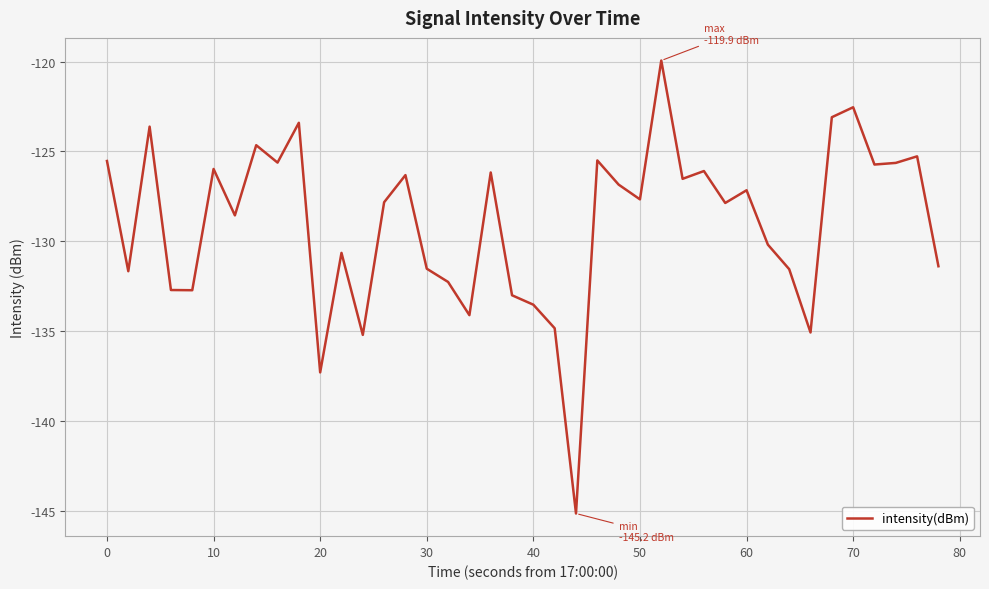

What is the smallest value displayed?

-145.2